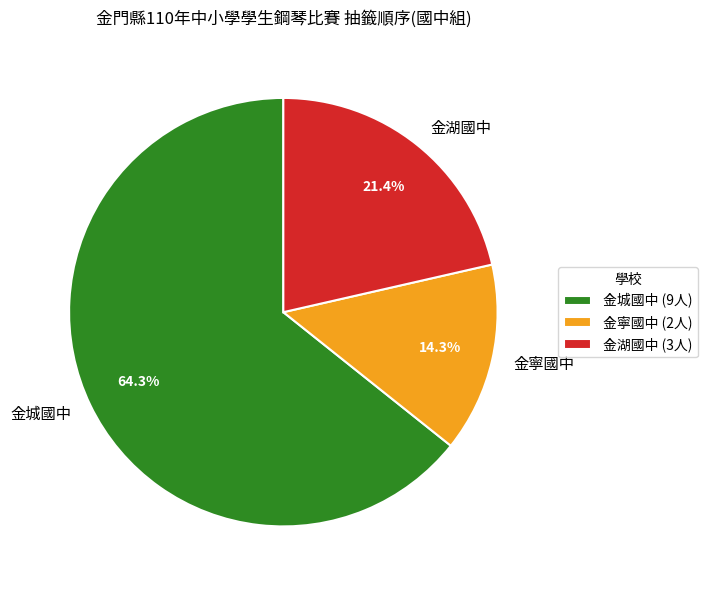

Which category accounts for the majority?

金城國中